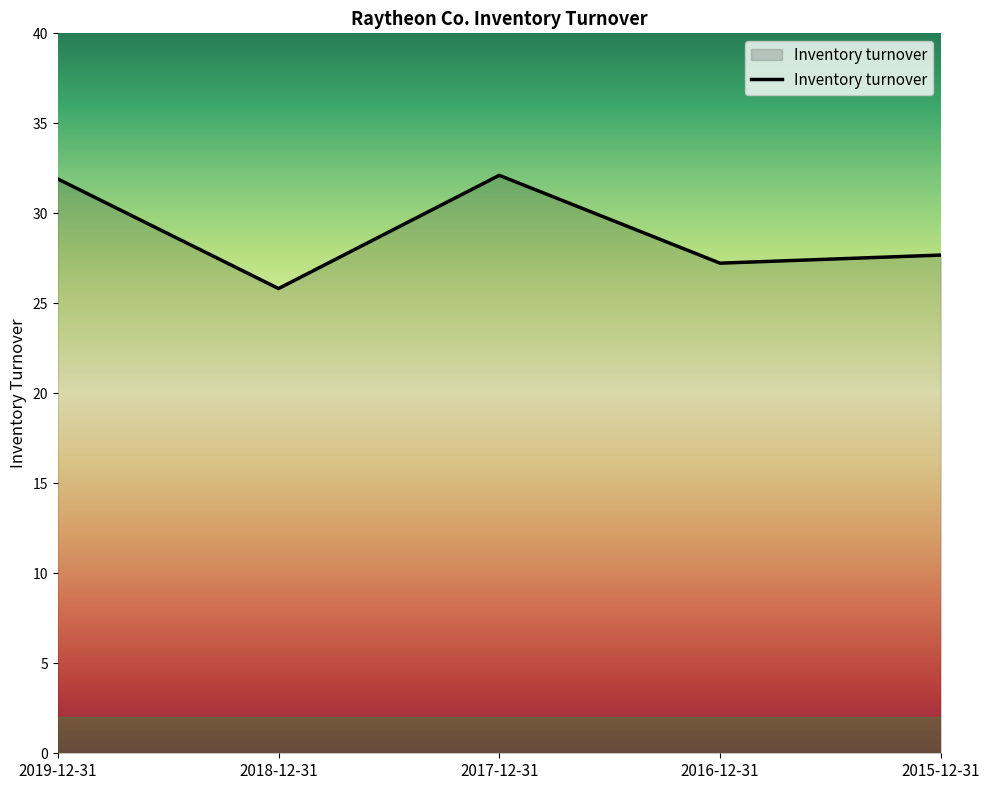

The value at 2019-12-31 is 31.9. True or false?

True